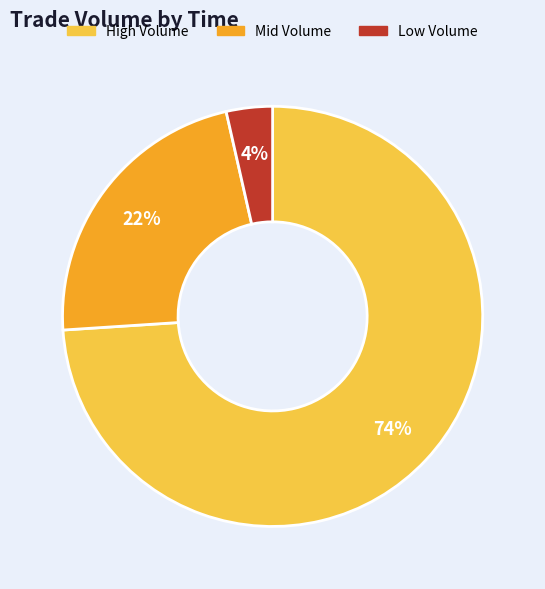

To the nearest percent, what is the average slice percentage?

33%